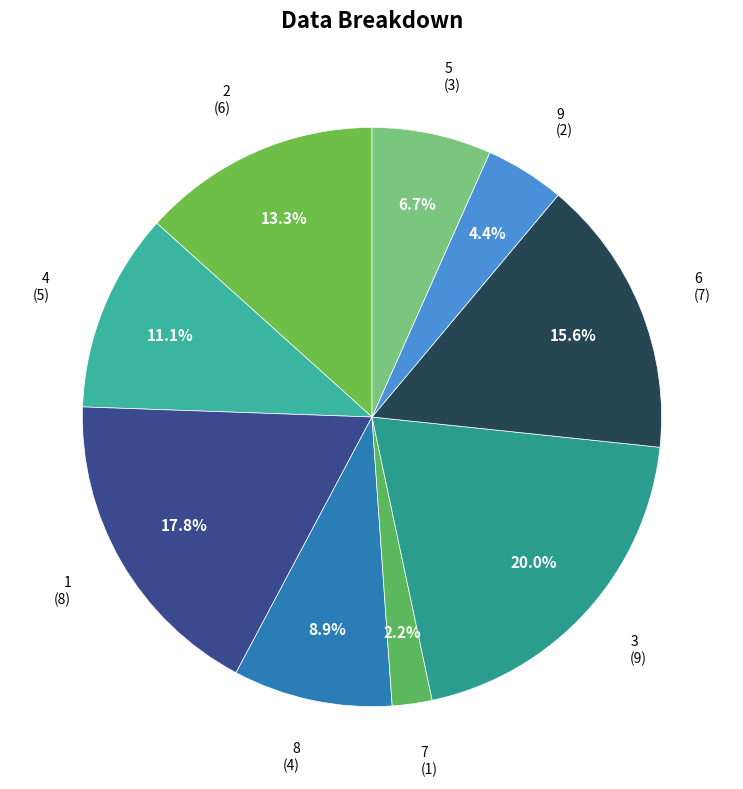

Which has a higher value, 7 or 9?

9